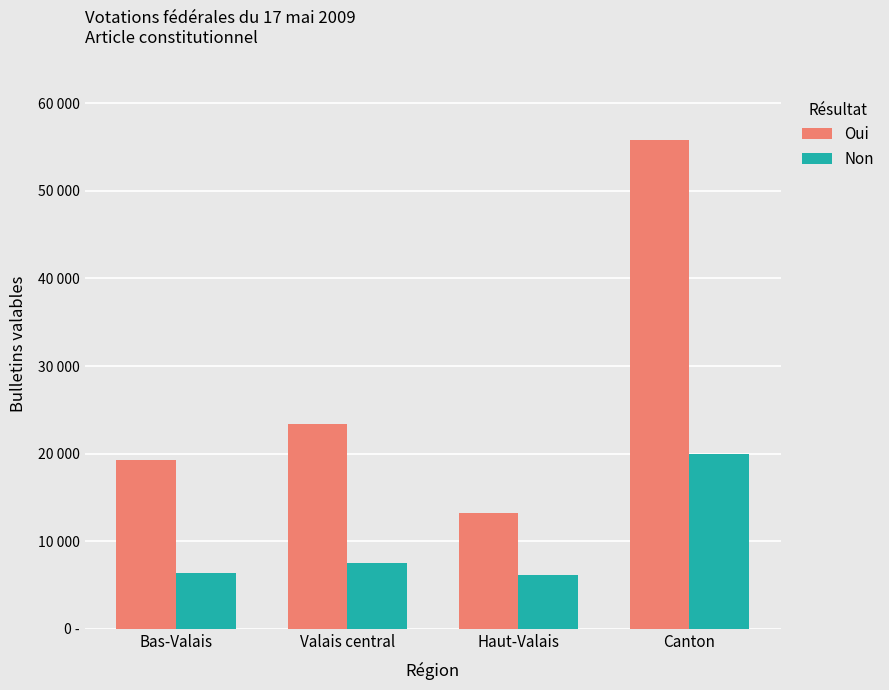

Reading left to right, what are all the values shown in this chart?

Oui: Bas-Valais=19228	Valais central=23365	Haut-Valais=13204	Canton=55797
Non: Bas-Valais=6383	Valais central=7482	Haut-Valais=6134	Canton=19999